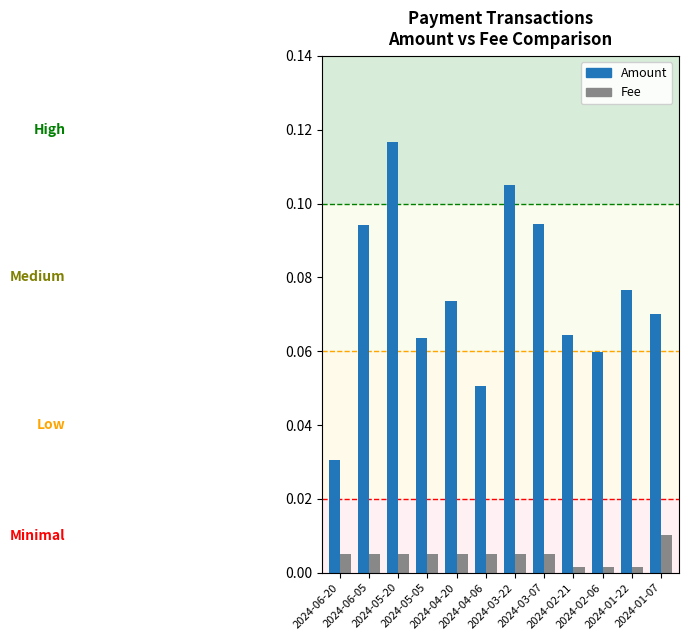

List the series in order of their peak value, highest first.

Amount, Fee